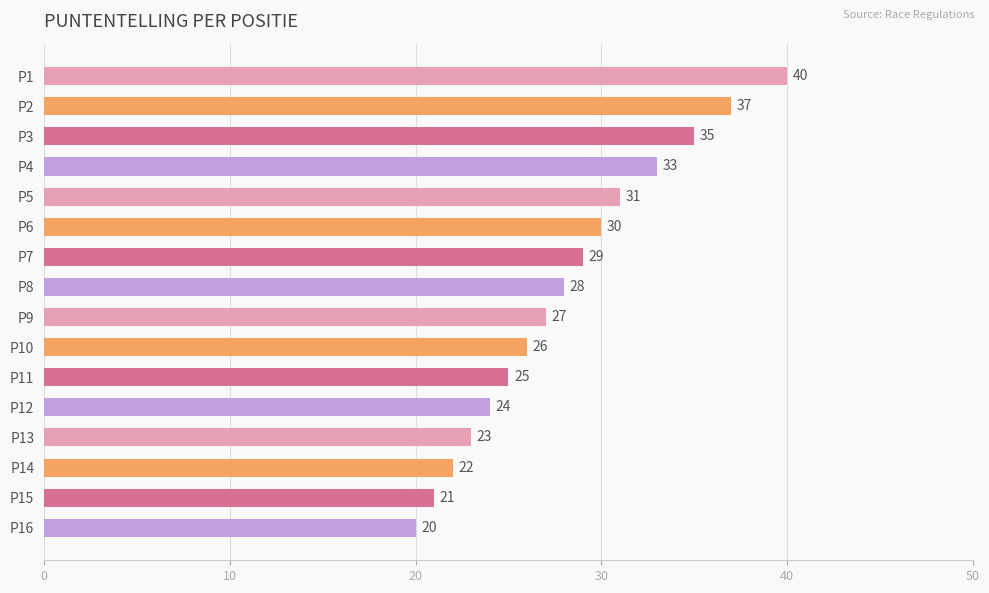

Reading top to bottom, list all the values displayed in this chart.

40	37	35	33	31	30	29	28	27	26	25	24	23	22	21	20